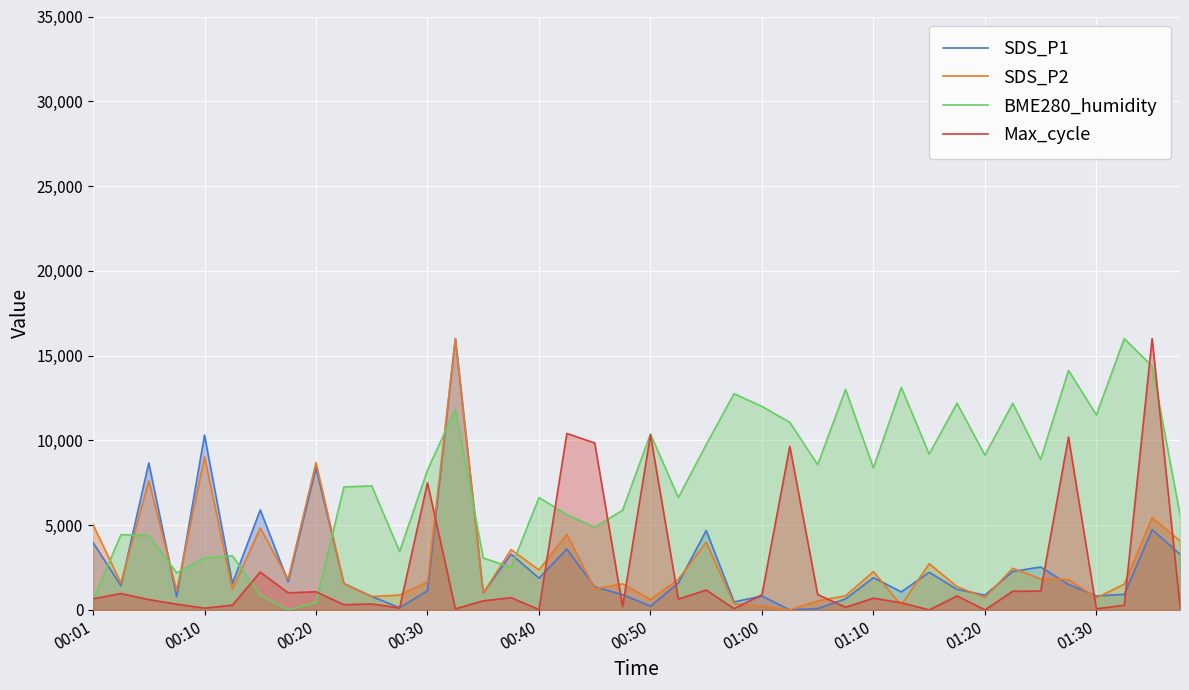

What is the sum of the SDS_P1 values at 00:01 and 00:40?

5843.1